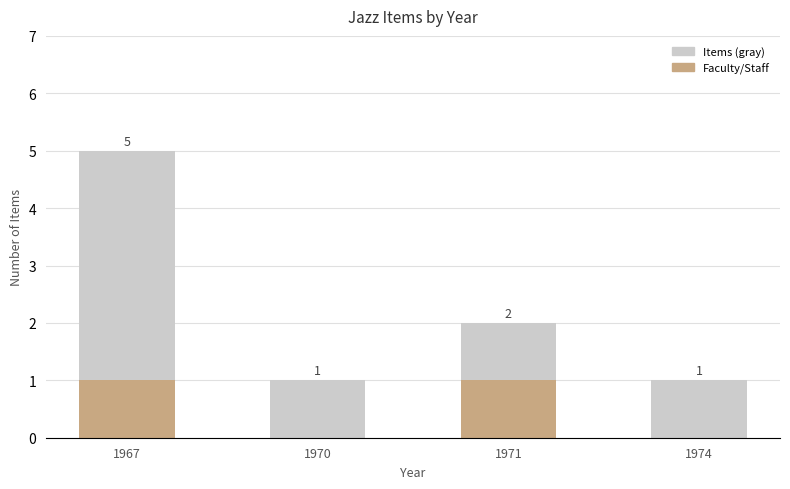

What is the difference between the maximum and minimum values in the Items (gray) series?

4